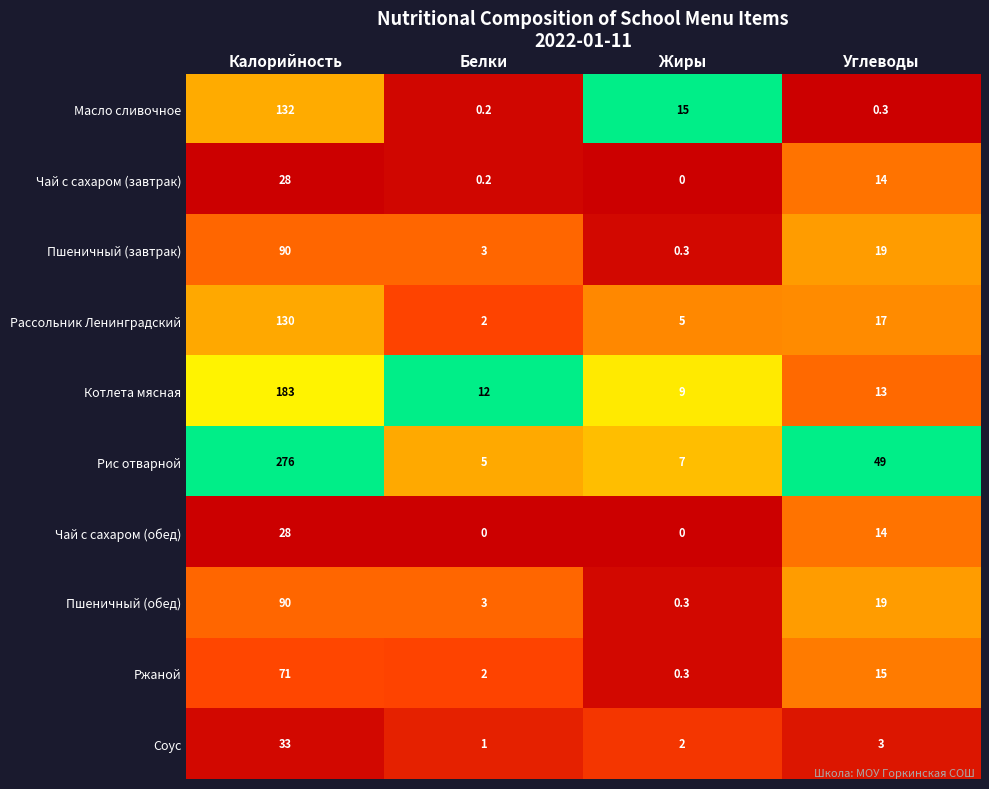

Is it true that Чай с сахаром (обед) equals 13.8 at Калорийность?

False